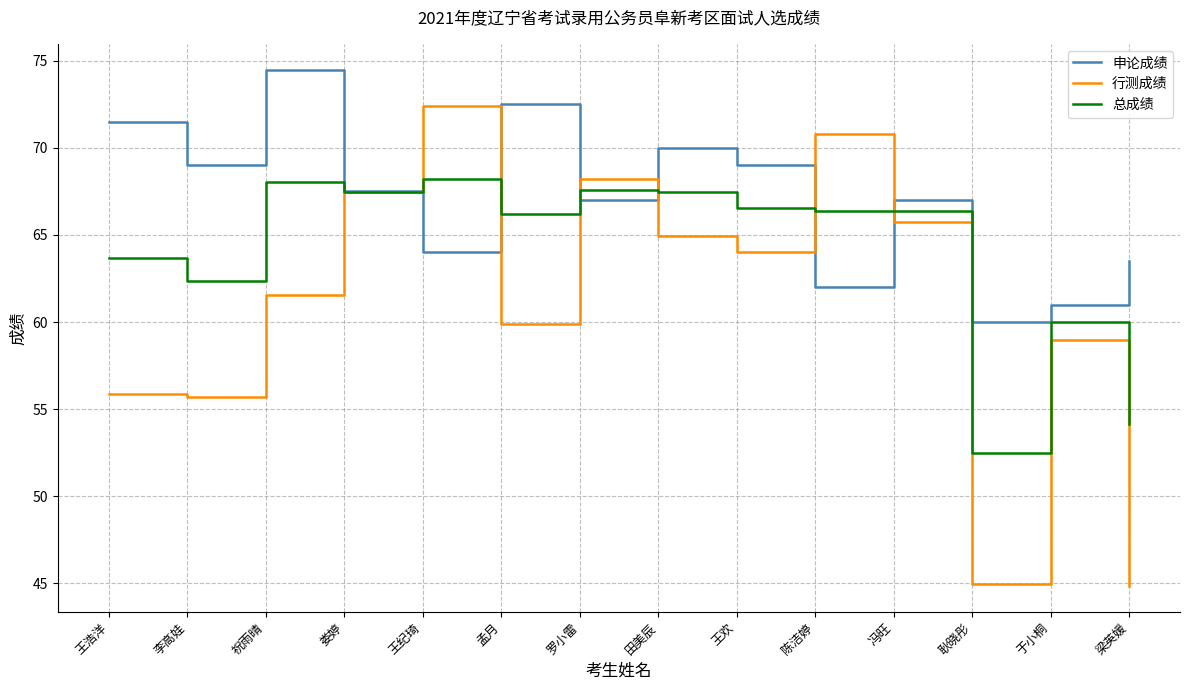

The 行测成绩 series shows 67.5 at 娄婷. True or false?

True